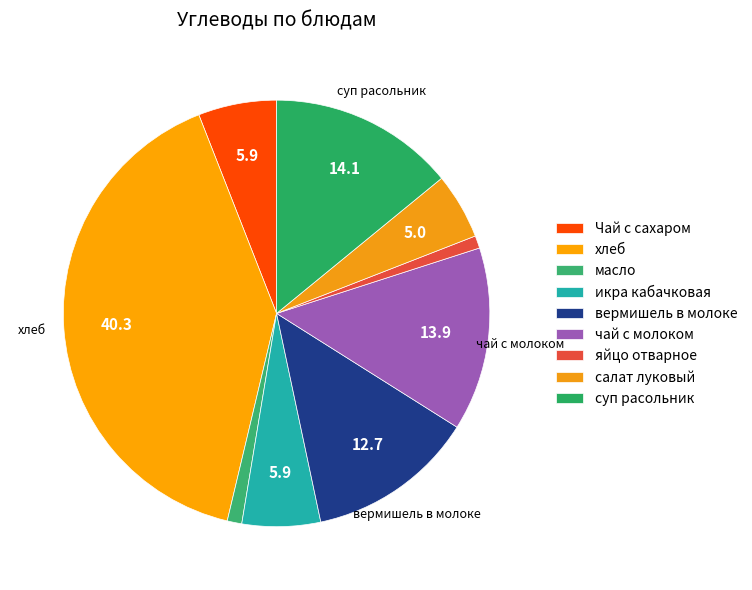

Which has a higher value, яйцо отварное or хлеб?

хлеб